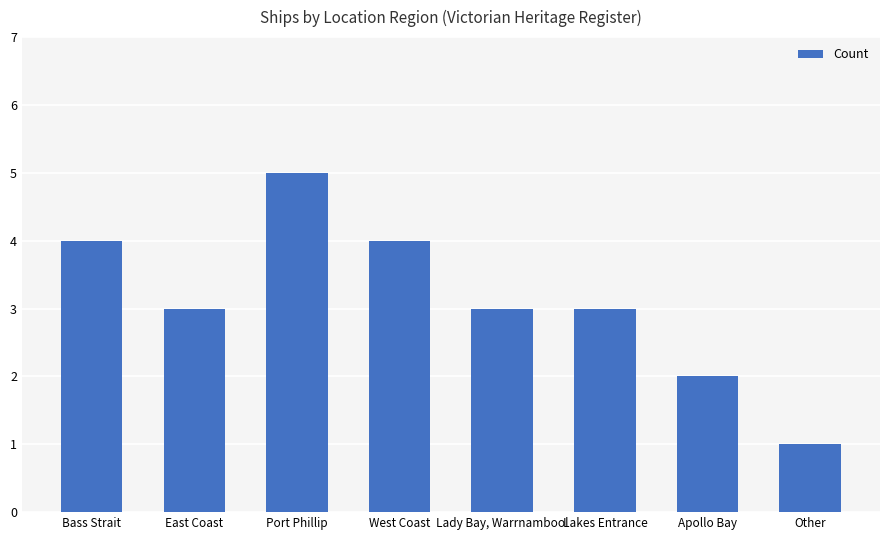

What is the label of the 8th bar from the left?

Other